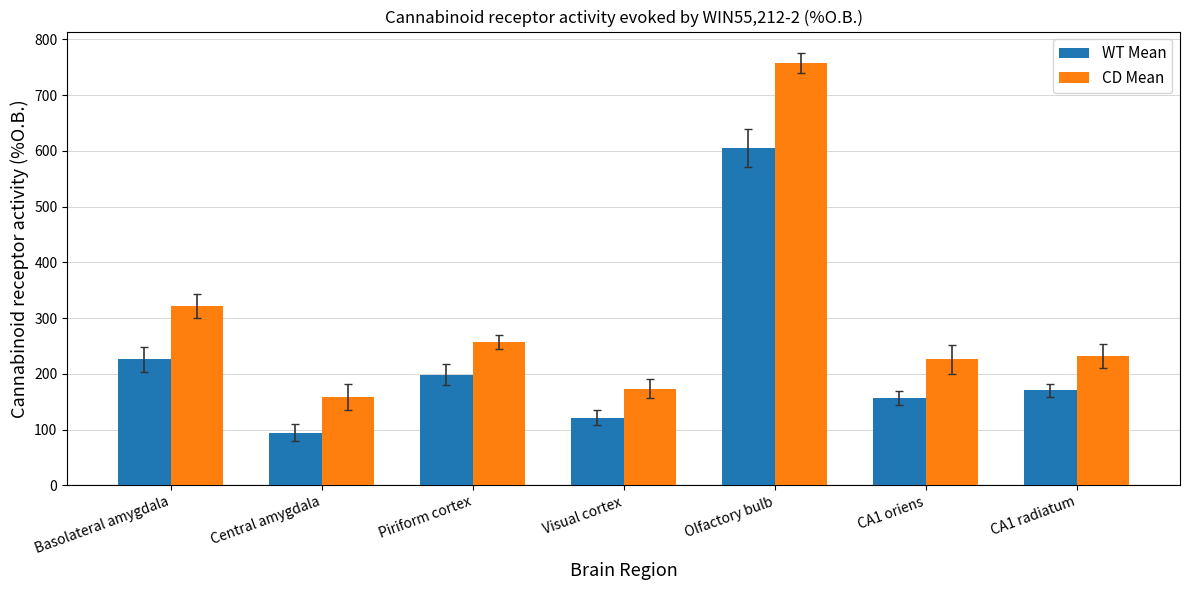

What position from the left is Visual cortex?

4